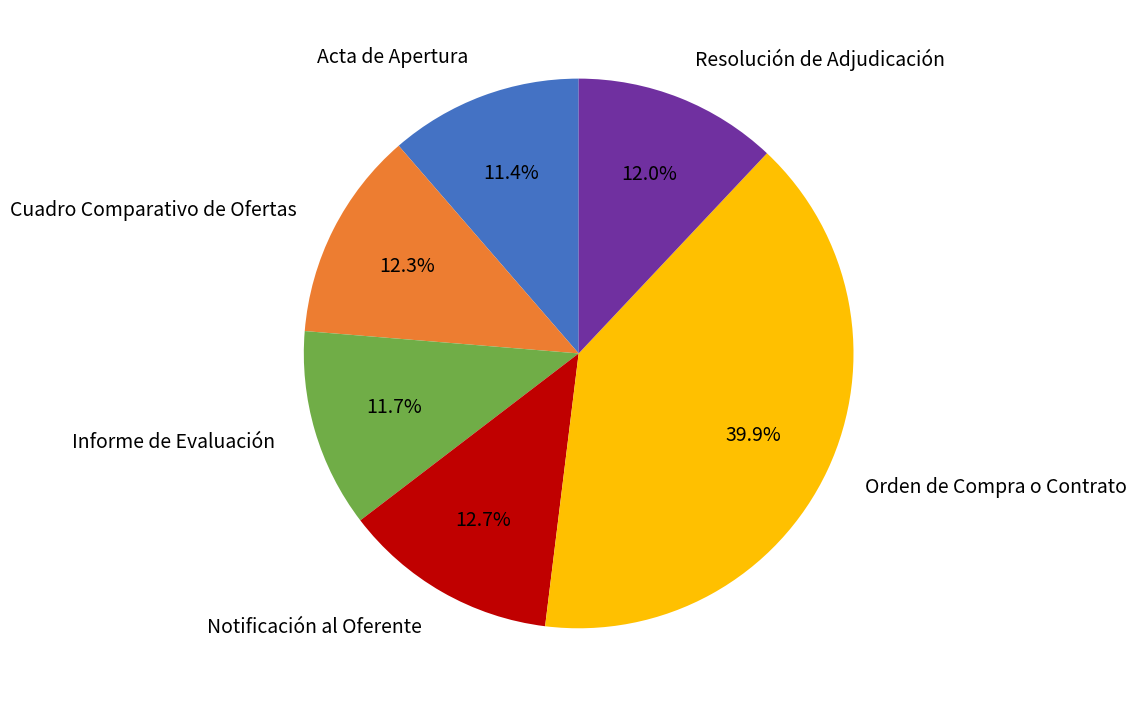

Count the number of slices in the pie.

6